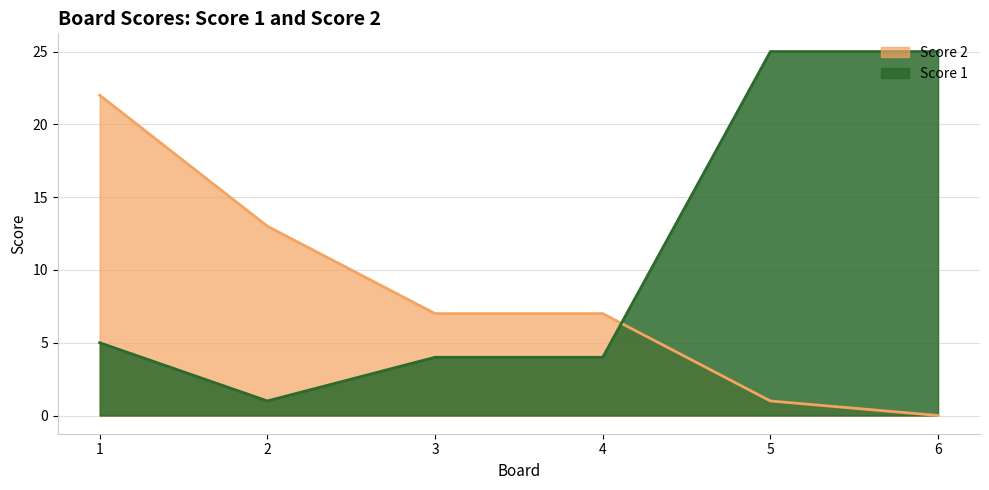

Between 2 and 6, which series saw the biggest shift?

Score 1